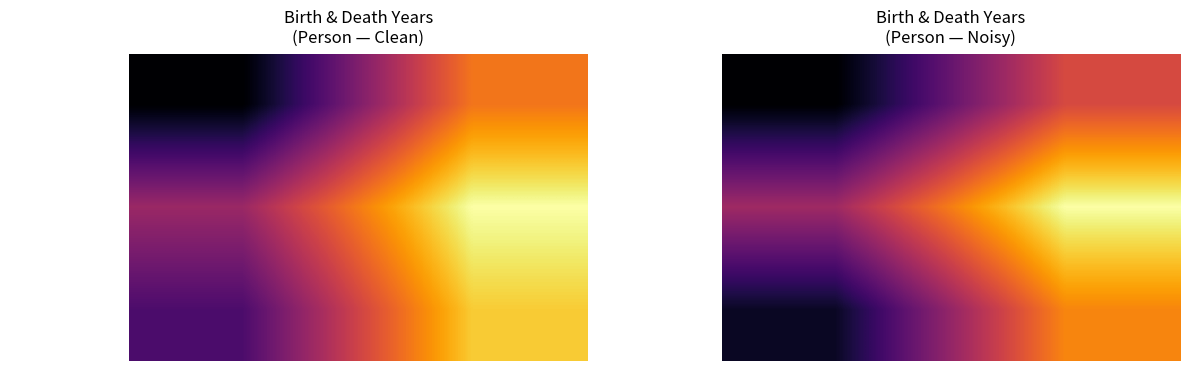

What value does the Charles F. Gounod series have at personYear?

1802.4